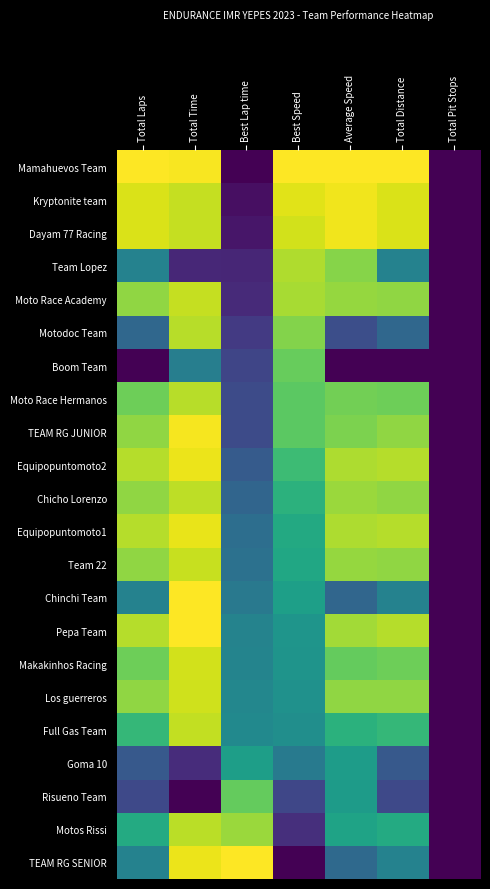

Count the number of data series in this chart.

22